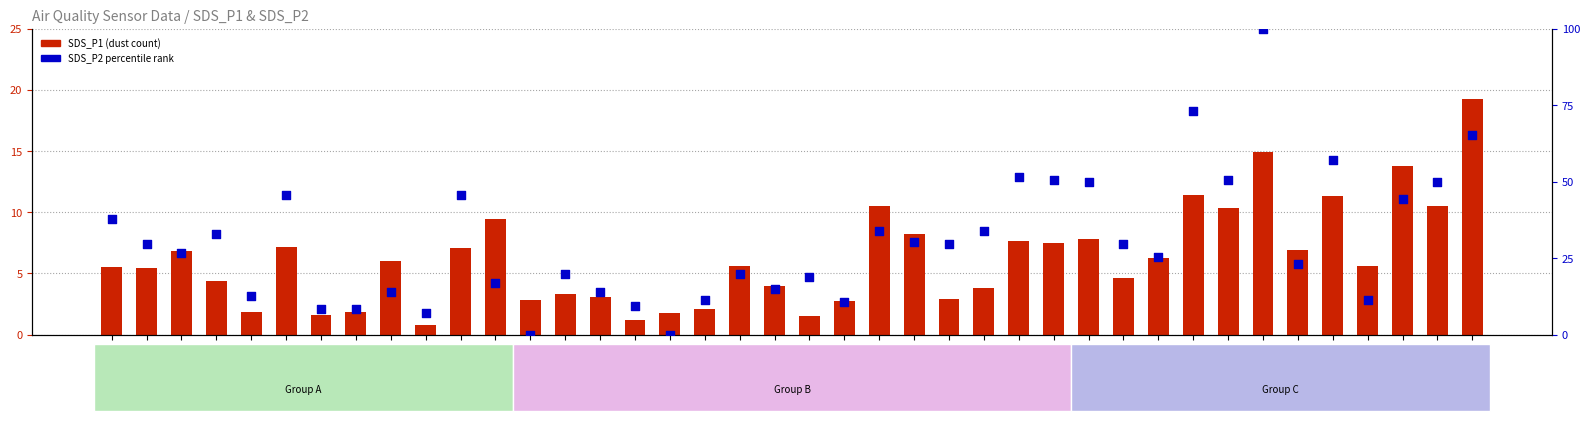

Which series contains the highest Y value?

SDS_P2 percentile